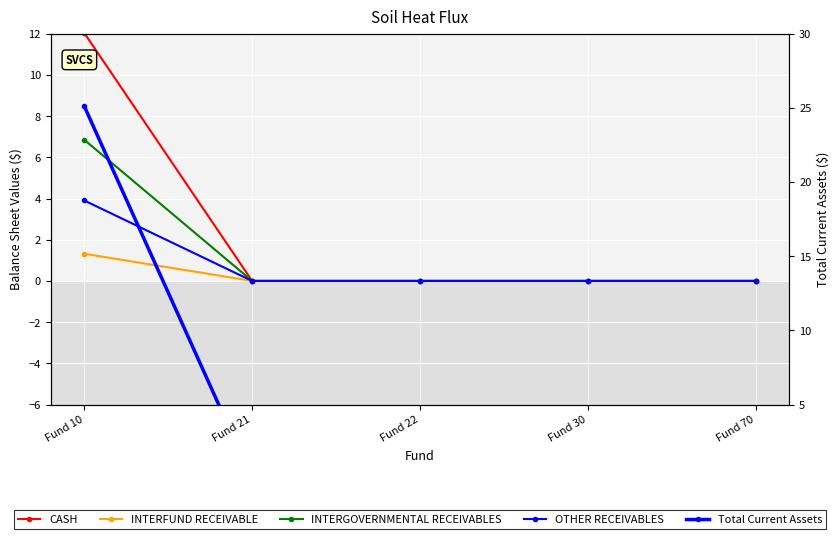

Is the value of OTHER RECEIVABLES at Fund 21 greater than the value of INTERFUND RECEIVABLE at Fund 70?

No